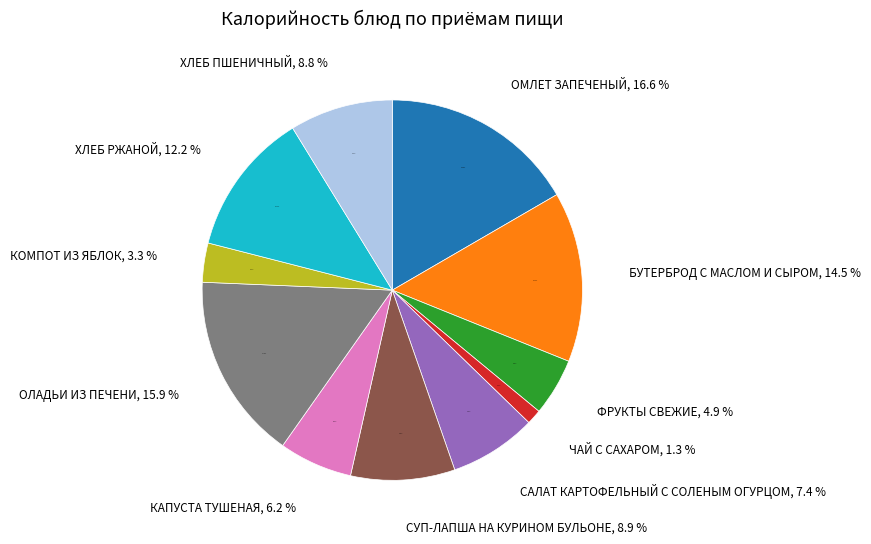

To the nearest percent, what percentage of the pie is ХЛЕБ РЖАНОЙ?

12%